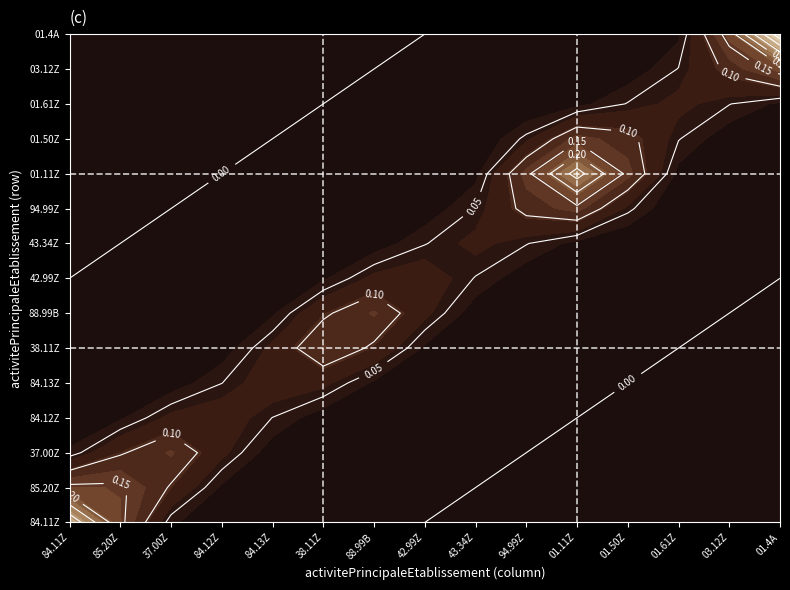

What is the difference between the maximum and minimum values in the ref_vline1 series?

1